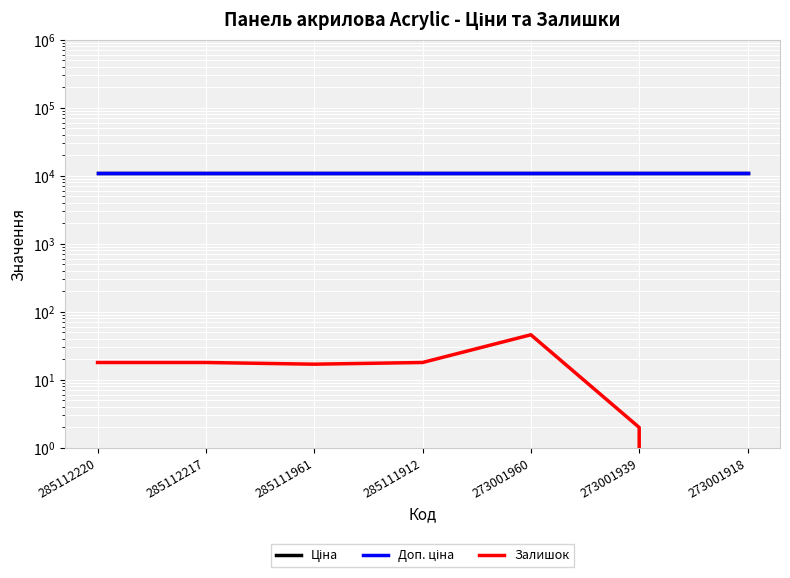

List the series in order of their peak value, highest first.

Ціна, Доп. ціна, Залишок